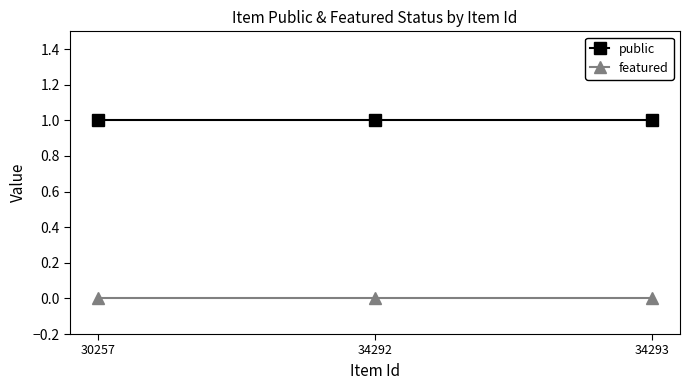

Rank the series at 34293 from highest to lowest value.

public, featured